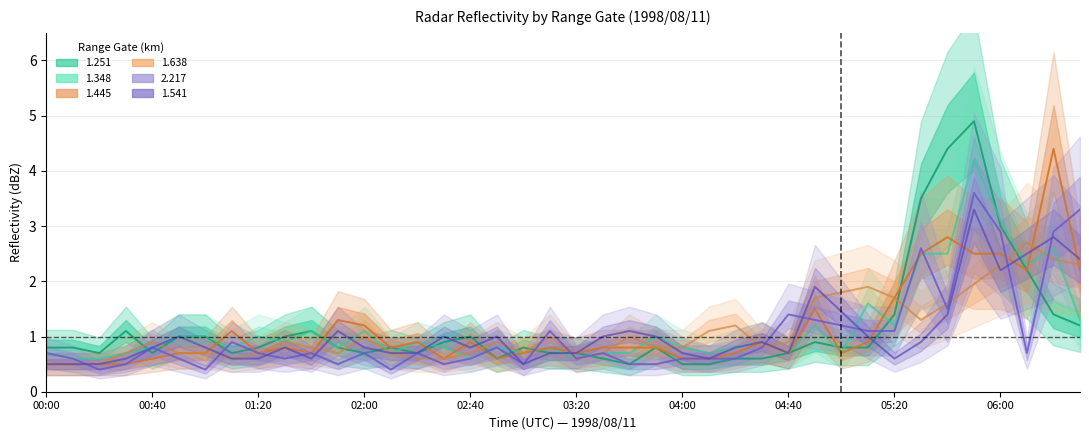

The 1.445 series shows 0.7 at 04:40. True or false?

True